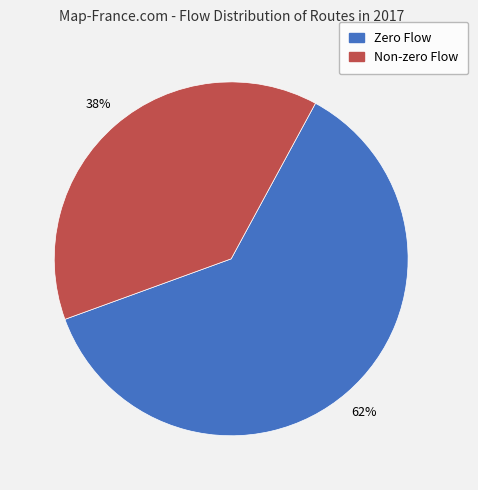

How many slices are in this pie chart?

2